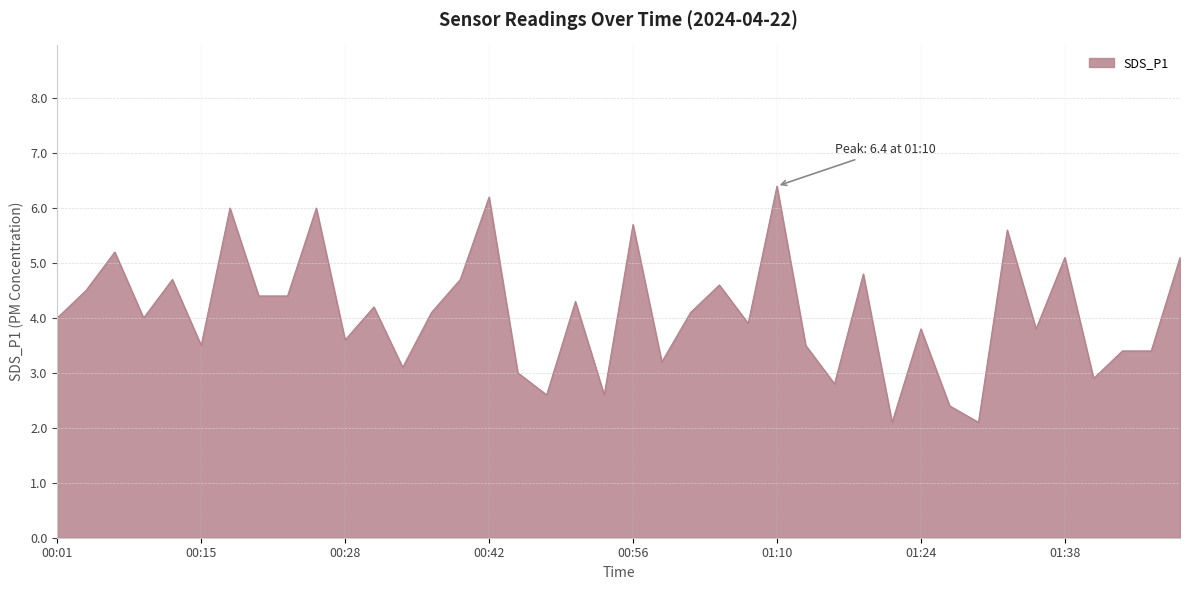

What is the greatest value displayed?

6.4